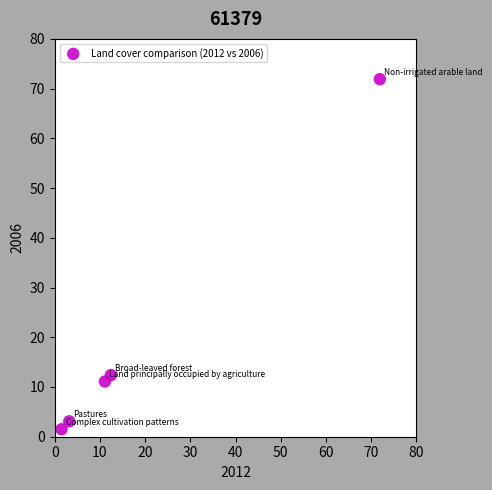

What Y value in the scatter plot is closest to 36?

12.4